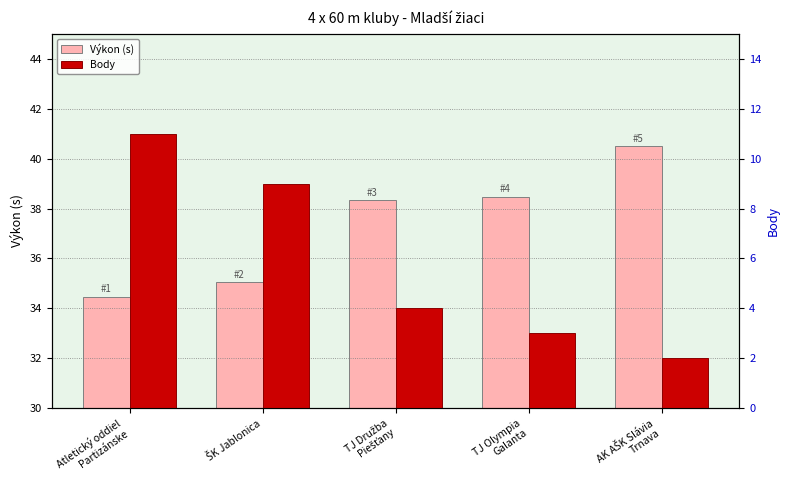

Rank the categories by Body value from highest to lowest.

Atletický oddiel
Partizánske, ŠK Jablonica, TJ Družba
Piešťany, TJ Olympia
Galanta, AK AŠK Slávia
Trnava